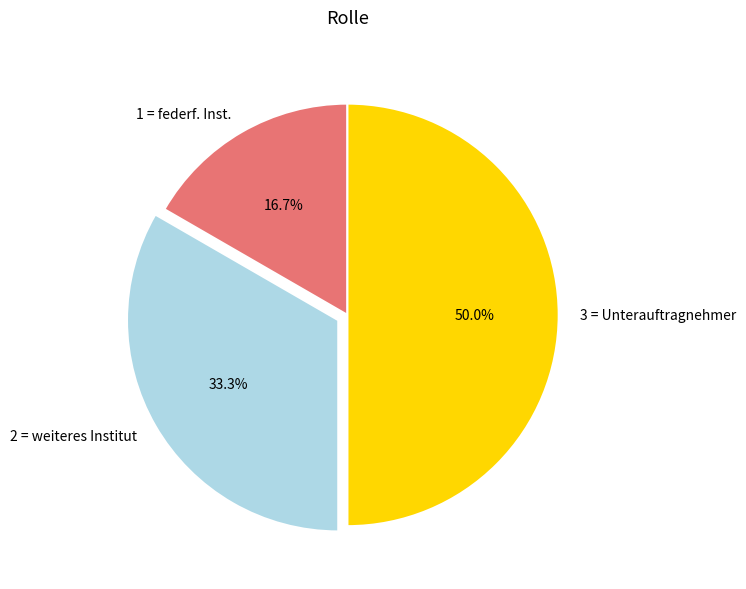

To the nearest percent, what is the difference between the 3 = Unterauftragnehmer and 1 = federf. Inst. slice percentages?

33%